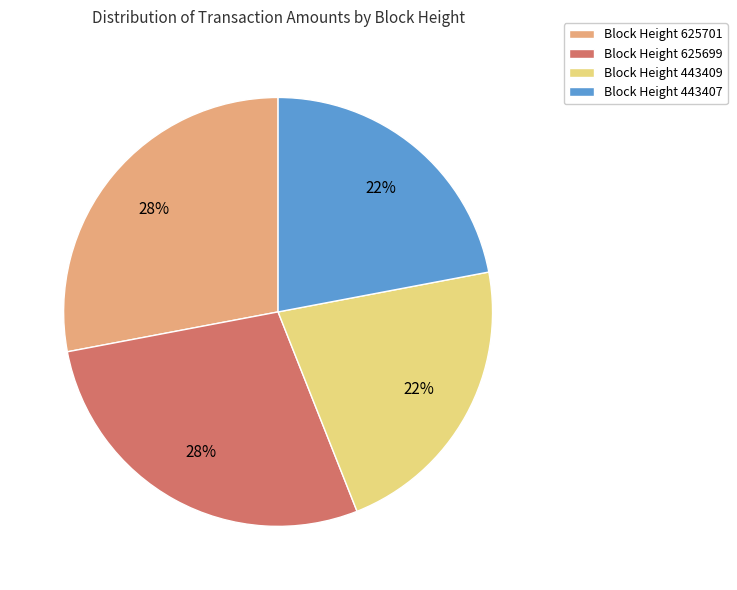

Is there a majority slice in this chart?

No